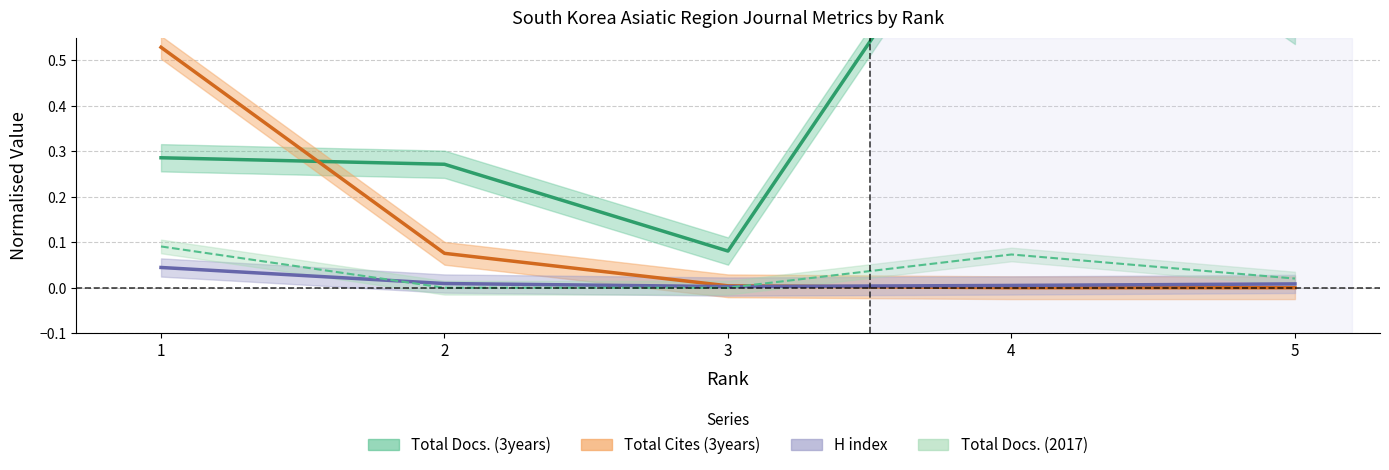

True or false: Total Docs. (3years) and H index intersect in this chart.

False